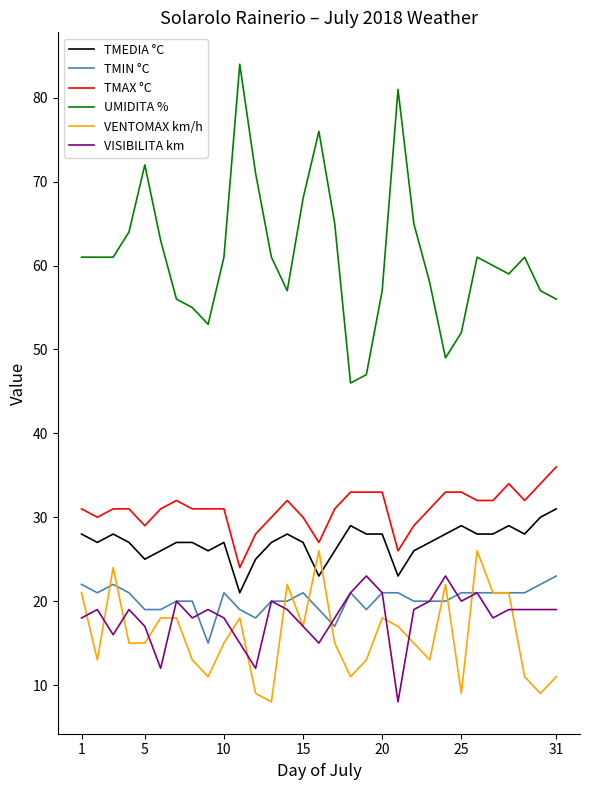

Which series has the largest range (max minus min)?

UMIDITA %